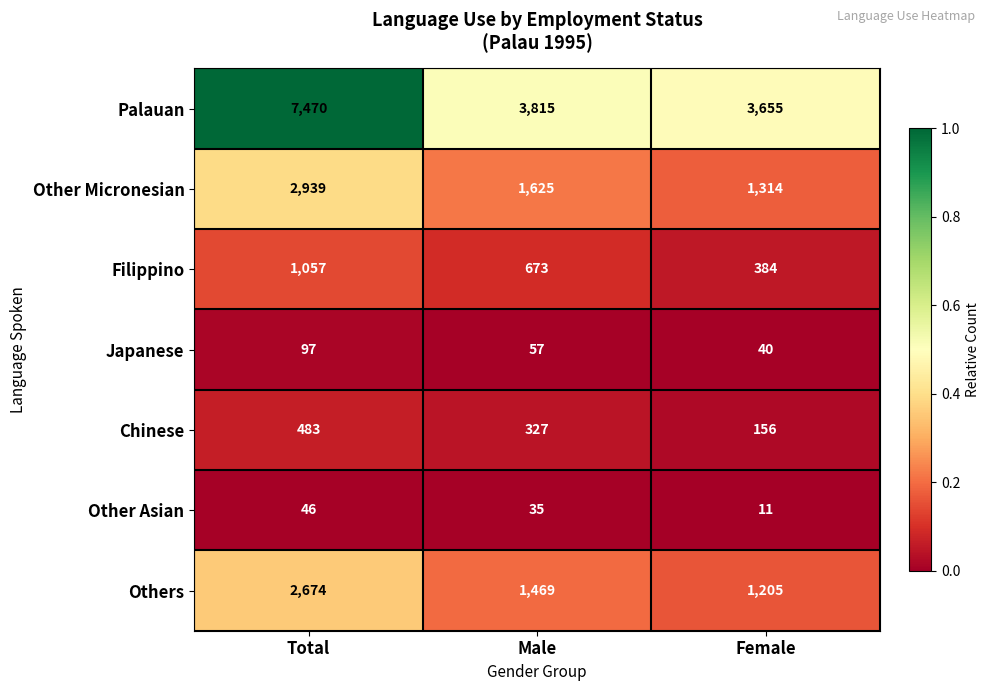

Between Total and Female, which series saw the biggest shift?

Palauan